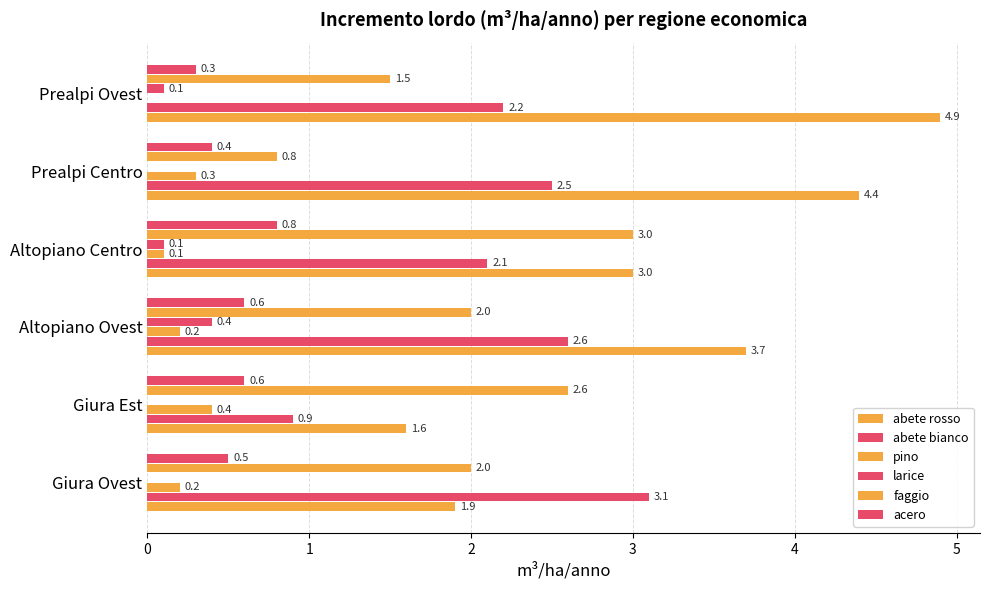

How many categories are shown in the chart?

6